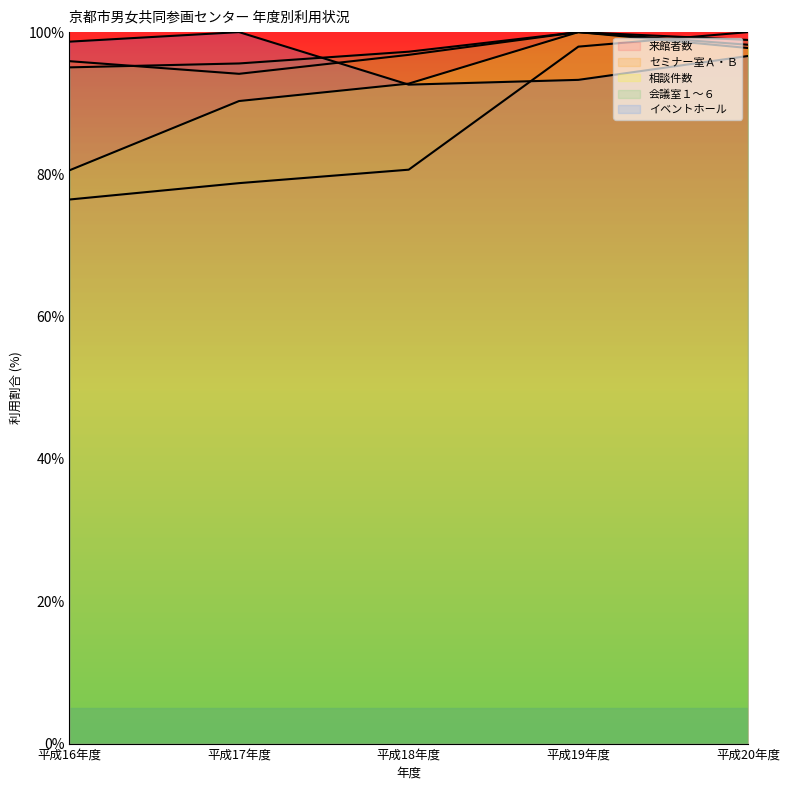

What is the greatest value displayed?

100.0